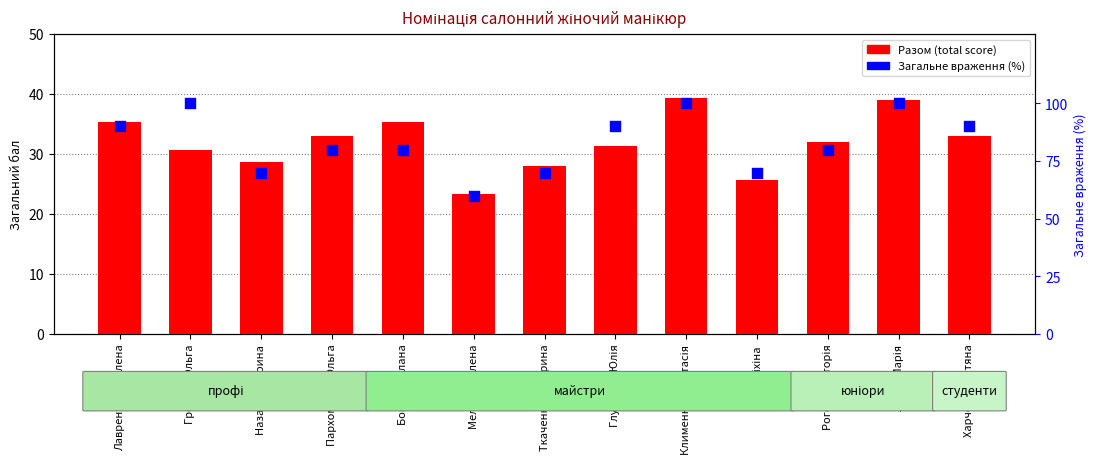

What are all the series names shown in the legend?

Разом (total), Загальне враження %